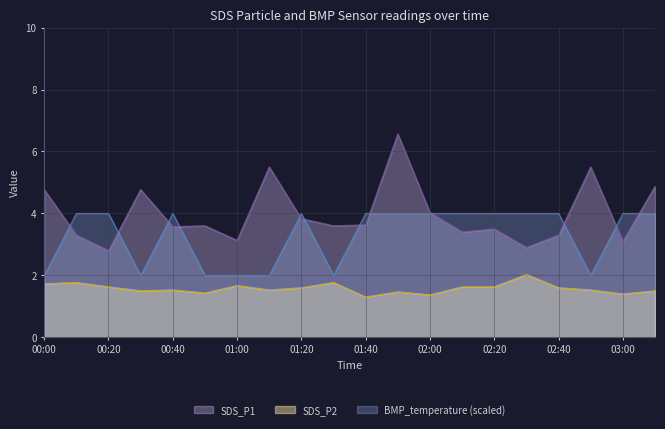

Reading left to right, what are all the values shown in this chart?

SDS_P1: 00:00=4.8	00:10=3.3	00:20=2.8	00:30=4.8	00:40=3.6	00:50=3.6	01:00=3.1	01:10=5.5	01:20=3.8	01:30=3.6	01:40=3.6	01:50=6.6	02:00=4.0	02:10=3.4	02:20=3.5	02:30=2.9	02:40=3.3	02:50=5.5	03:00=3.1	03:10=4.9
SDS_P2: 00:00=1.7	00:10=1.8	00:20=1.6	00:30=1.5	00:40=1.5	00:50=1.4	01:00=1.7	01:10=1.5	01:20=1.6	01:30=1.8	01:40=1.3	01:50=1.5	02:00=1.4	02:10=1.6	02:20=1.6	02:30=2.0	02:40=1.6	02:50=1.5	03:00=1.4	03:10=1.5
BMP_temperature: 00:00=2.0	00:10=4.0	00:20=4.0	00:30=2.0	00:40=4.0	00:50=2.0	01:00=2.0	01:10=2.0	01:20=4.0	01:30=2.0	01:40=4.0	01:50=4.0	02:00=4.0	02:10=4.0	02:20=4.0	02:30=4.0	02:40=4.0	02:50=2.0	03:00=4.0	03:10=4.0